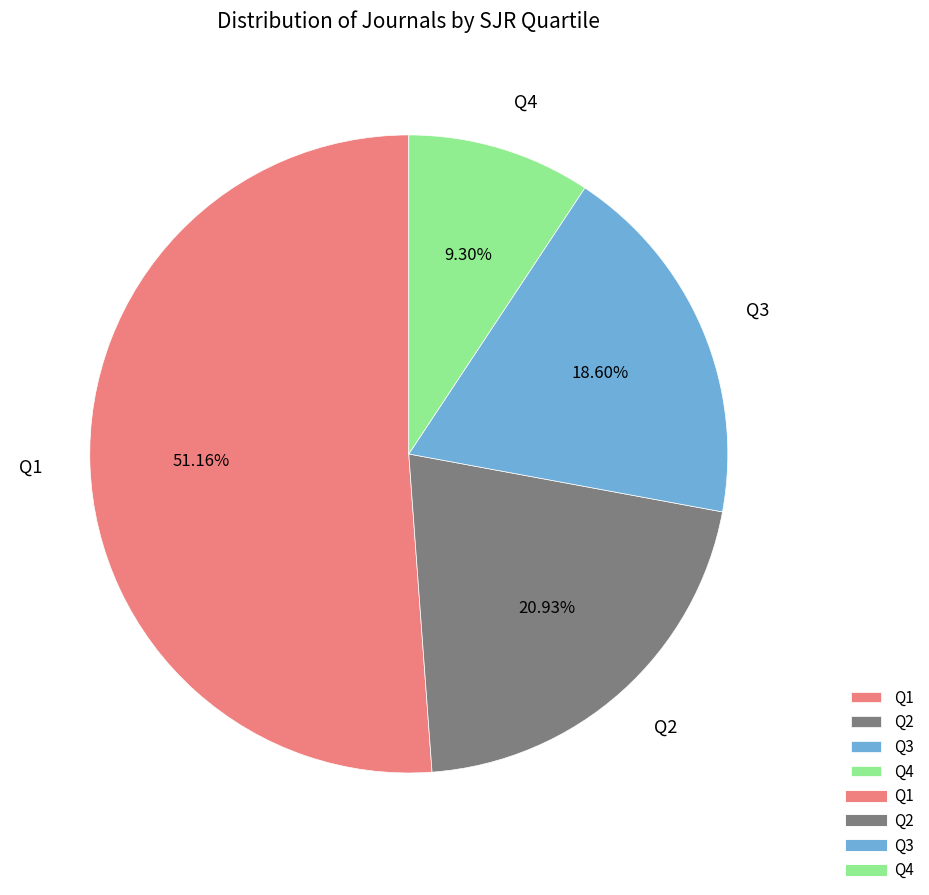

What is the largest slice in the pie chart?

Q1